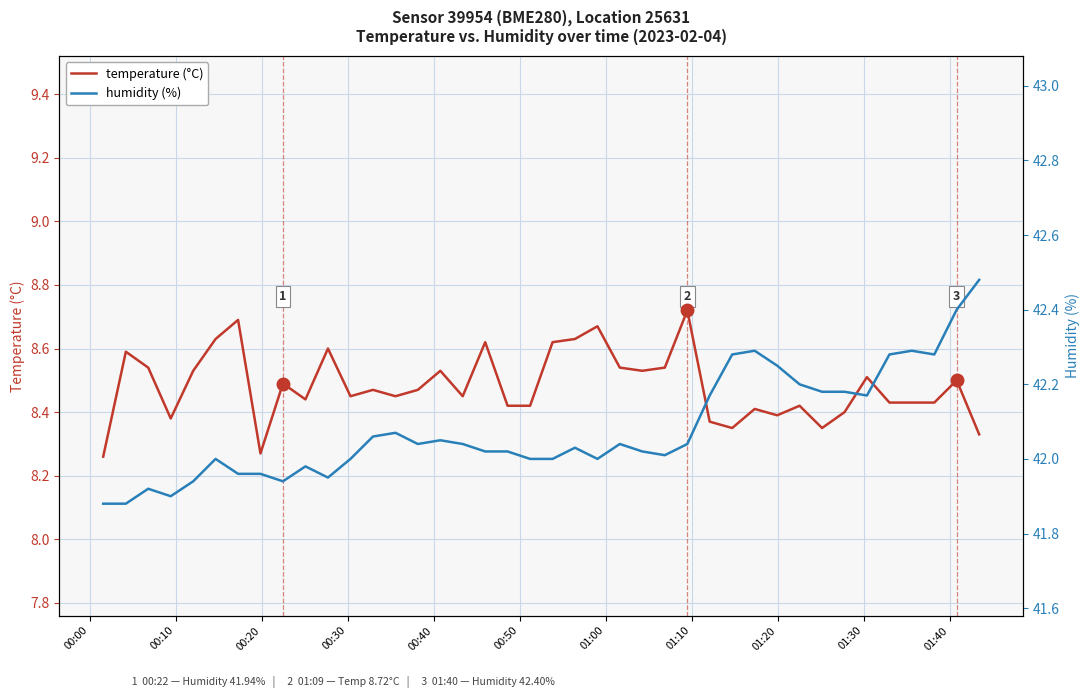

List the series in order of their overall mean, lowest first.

temperature (°C), humidity (%)